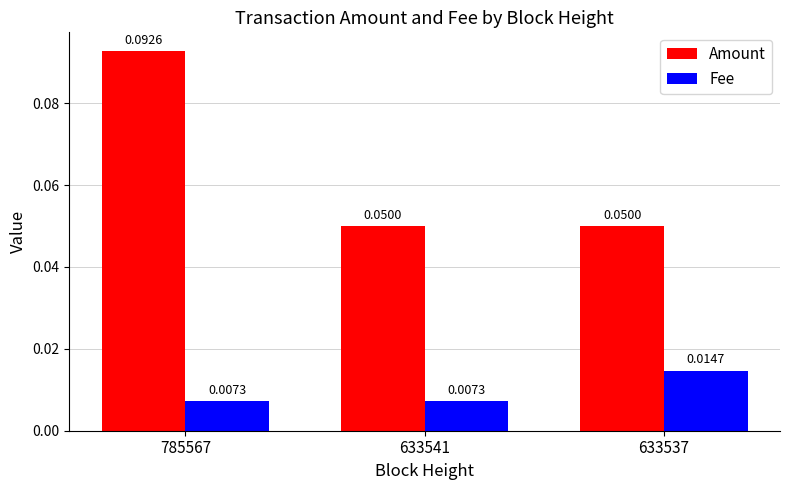

Is the value of Amount at 633537 greater than the value of Fee at 633537?

Yes